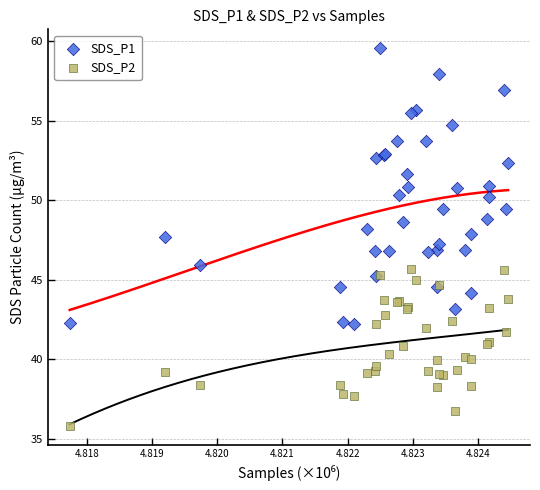

Which series contains the lowest Y value?

SDS_P2